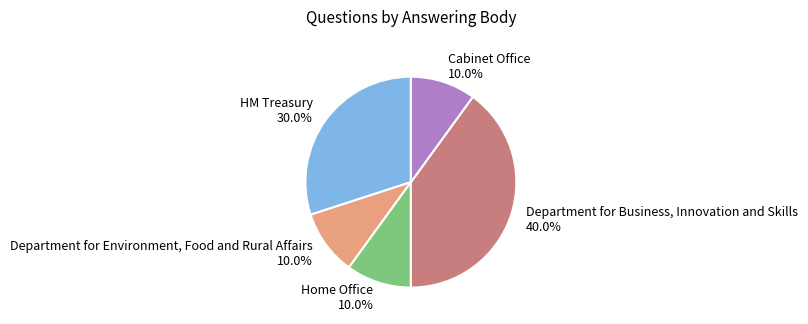

How many segments does this pie chart have?

5